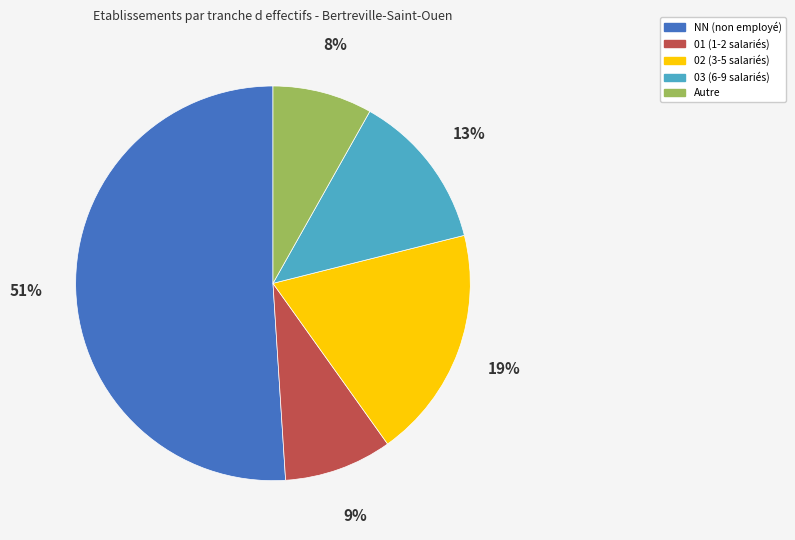

To the nearest percent, what is the difference between the largest and smallest slice percentages?

43%